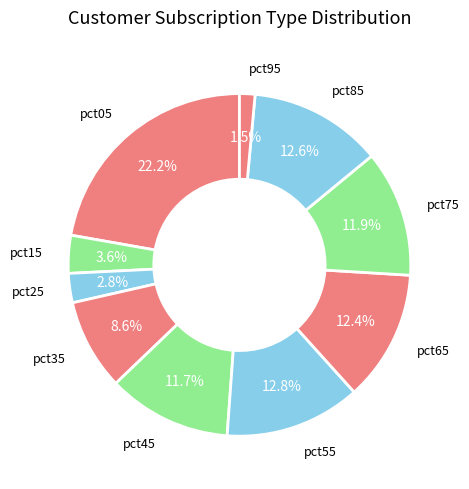

Count the number of slices in the pie.

10